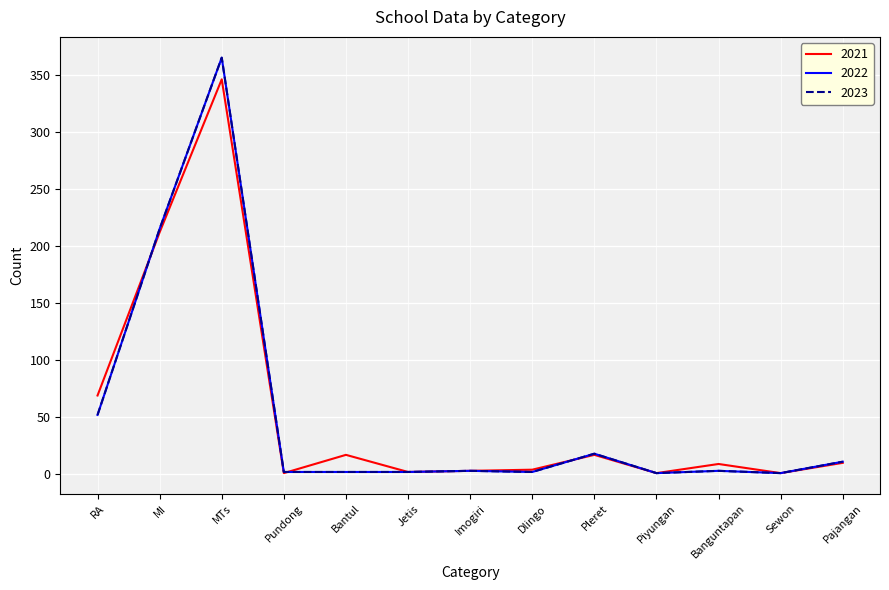

What is the average value of the 2021 series?

53